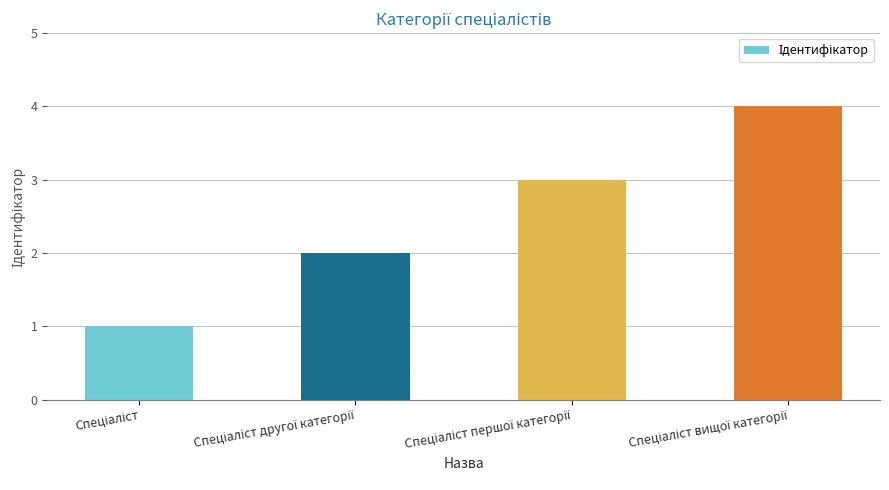

Reading left to right, what are all the values shown in this chart?

1	2	3	4